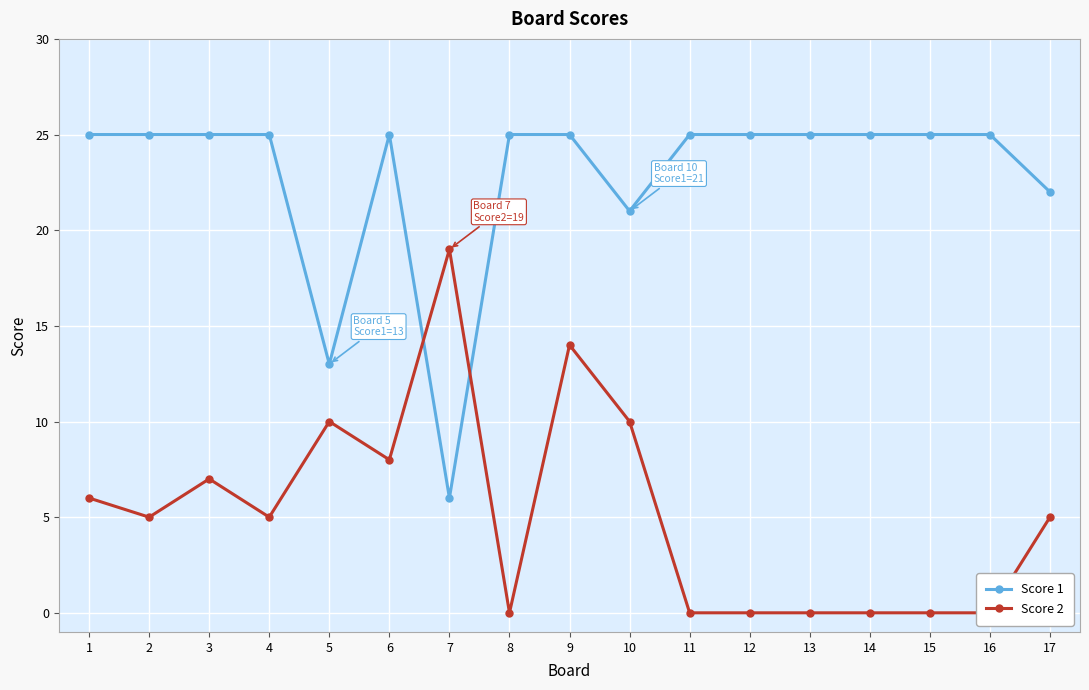

How many lines are shown in the chart?

2